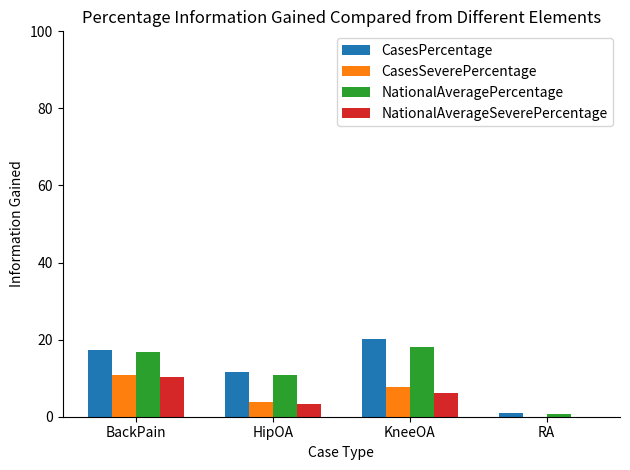

Reading left to right, list all the values displayed in this chart.

CasesPercentage: 17.4	11.7	20.1	0.9
CasesSeverePercentage: 10.9	3.7	7.6	0.0
NationalAveragePercentage: 16.9	10.9	18.2	0.8
NationalAverageSeverePercentage: 10.2	3.2	6.1	0.0